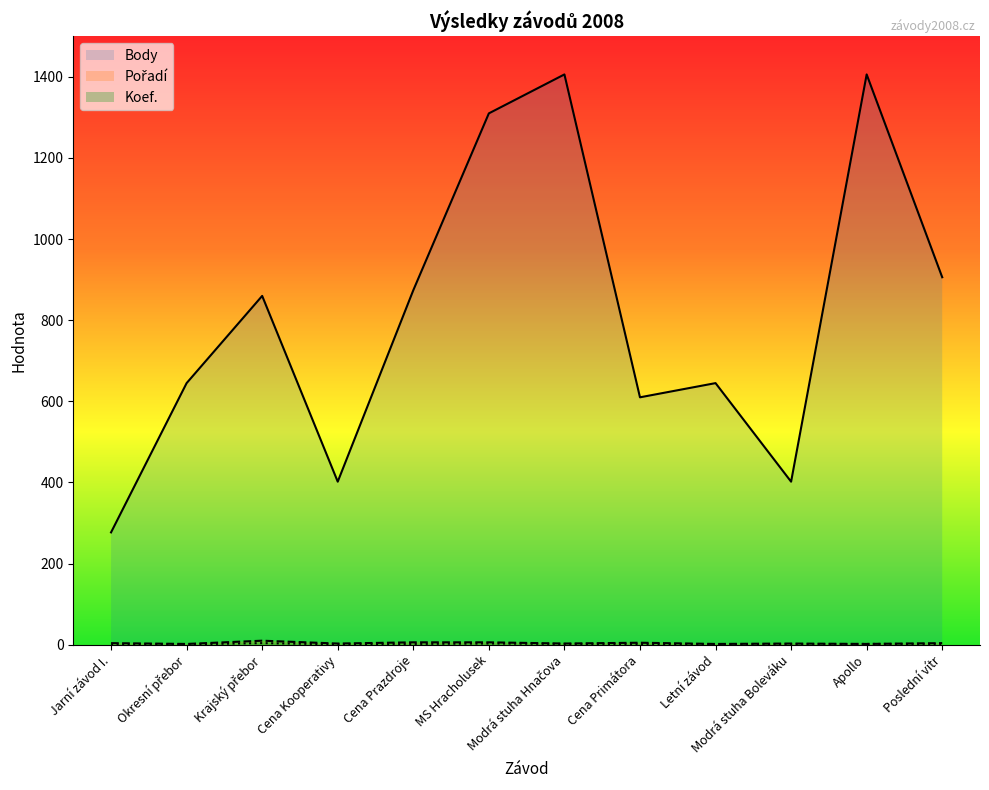

How many Pořadí values are between 3 and 6?

8